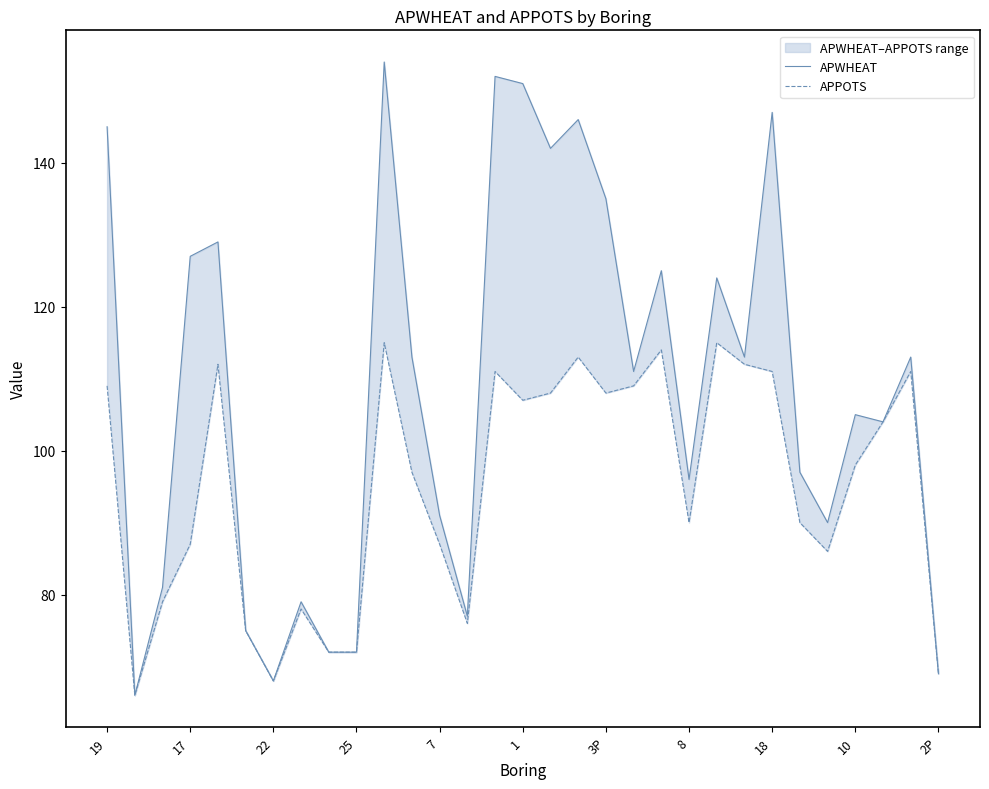

How many values in the APPOTS series exceed 98?

15